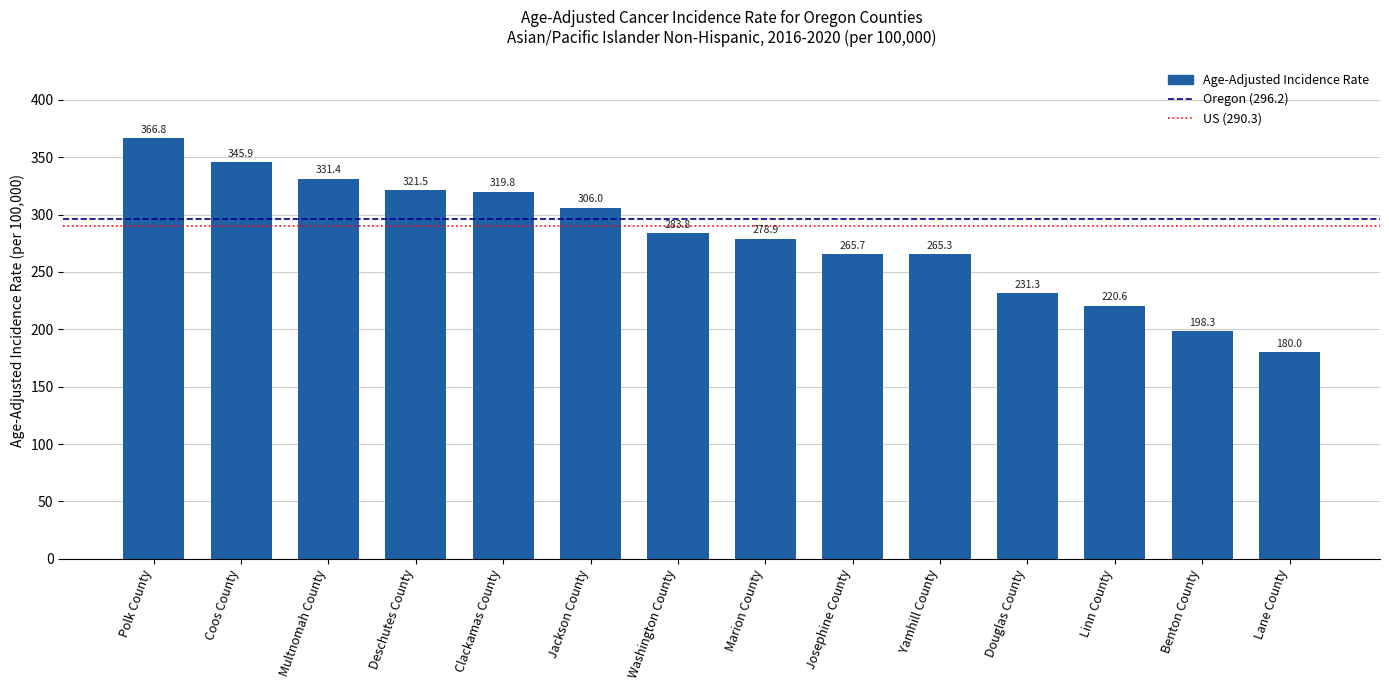

Reading left to right, transcribe all the data shown in this chart.

Polk County=366.8	Coos County=345.9	Multnomah County=331.4	Deschutes County=321.5	Clackamas County=319.8	Jackson County=306.0	Washington County=283.8	Marion County=278.9	Josephine County=265.7	Yamhill County=265.3	Douglas County=231.3	Linn County=220.6	Benton County=198.3	Lane County=180.0